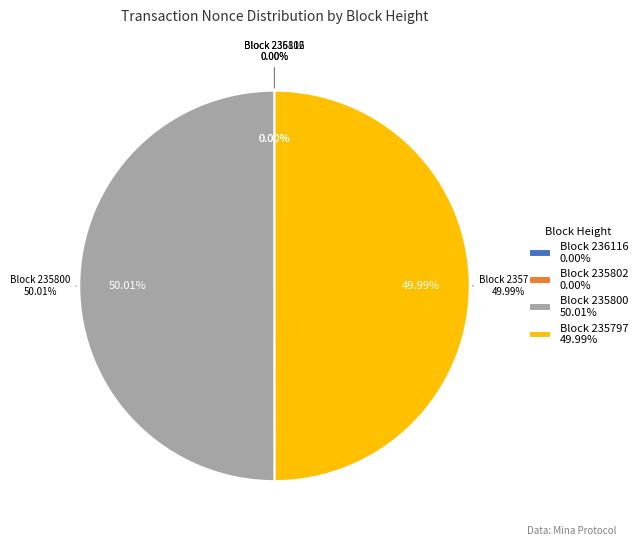

Is 235800 the majority of the pie?

Yes